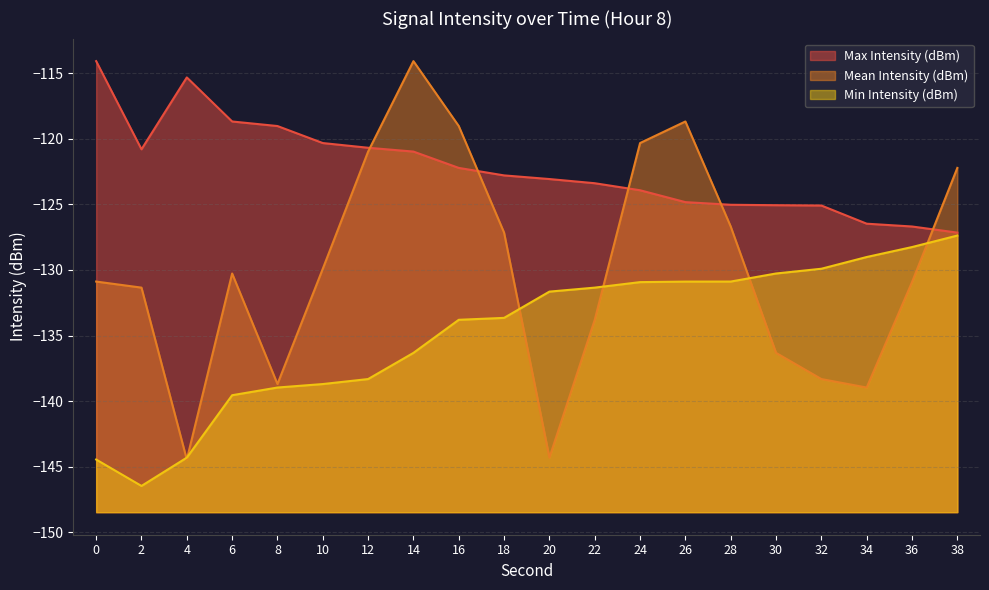

How many lines are shown in the chart?

3